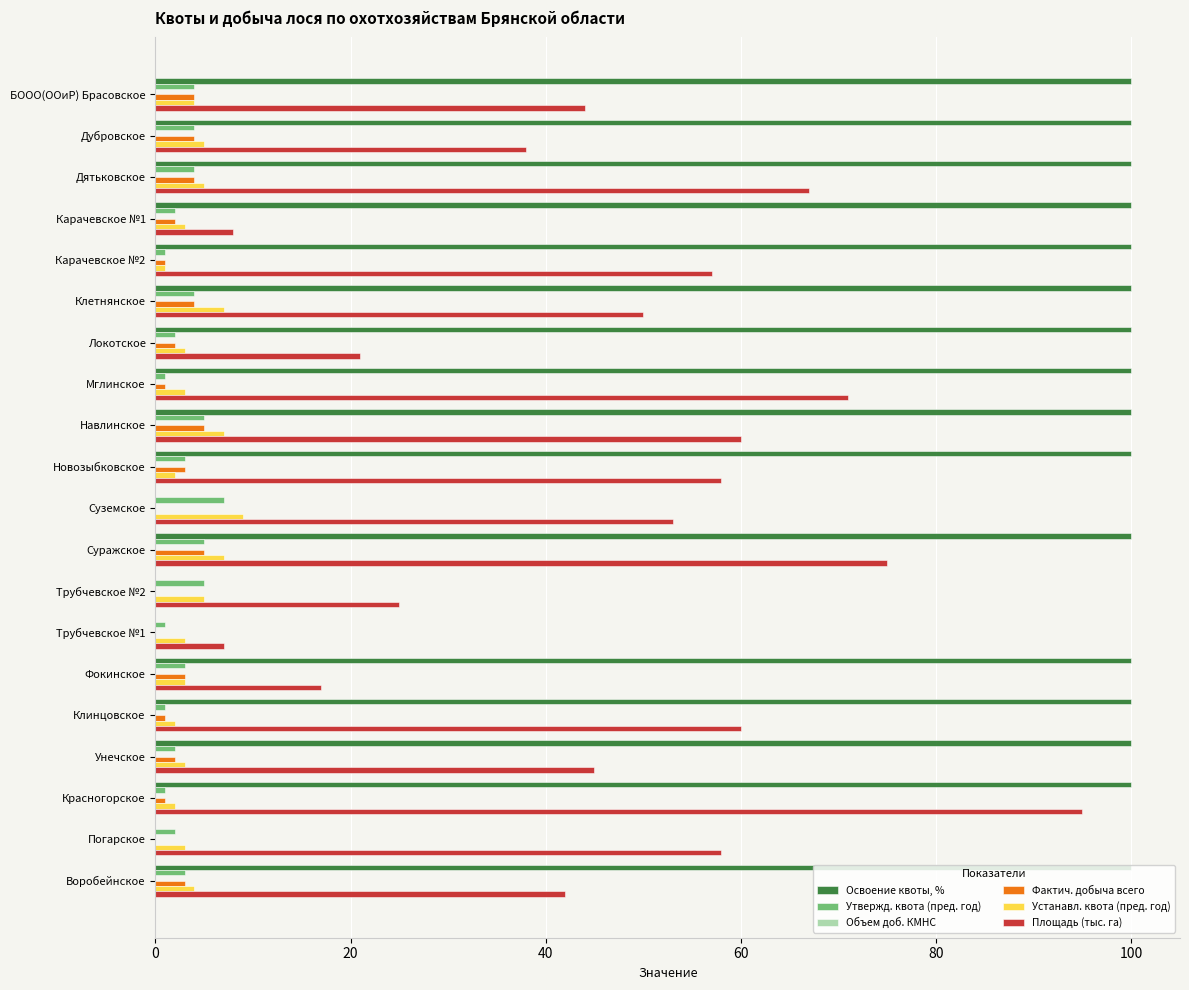

Which series has the largest total across all categories?

Освоение квоты, %